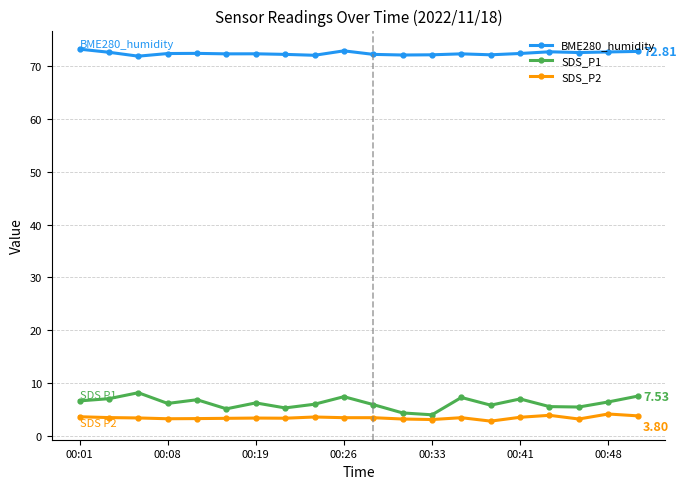

At how many categories does at least one series exceed 64?

20